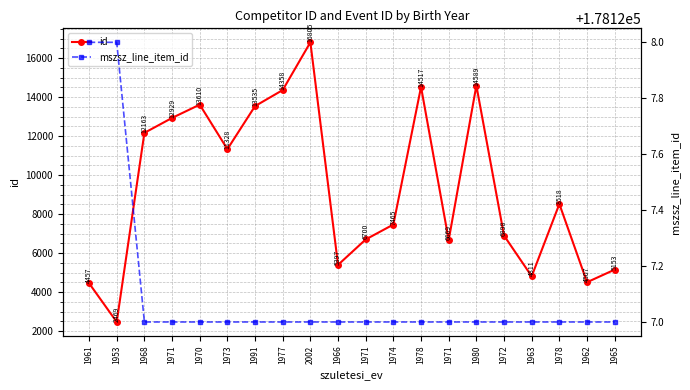

List the labels in order of id value, smallest first.

1953, 1961, 1962, 1963, 1965, 1966, 1971, 1971, 1972, 1974, 1978, 1973, 1968, 1971, 1991, 1970, 1977, 1978, 1980, 2002